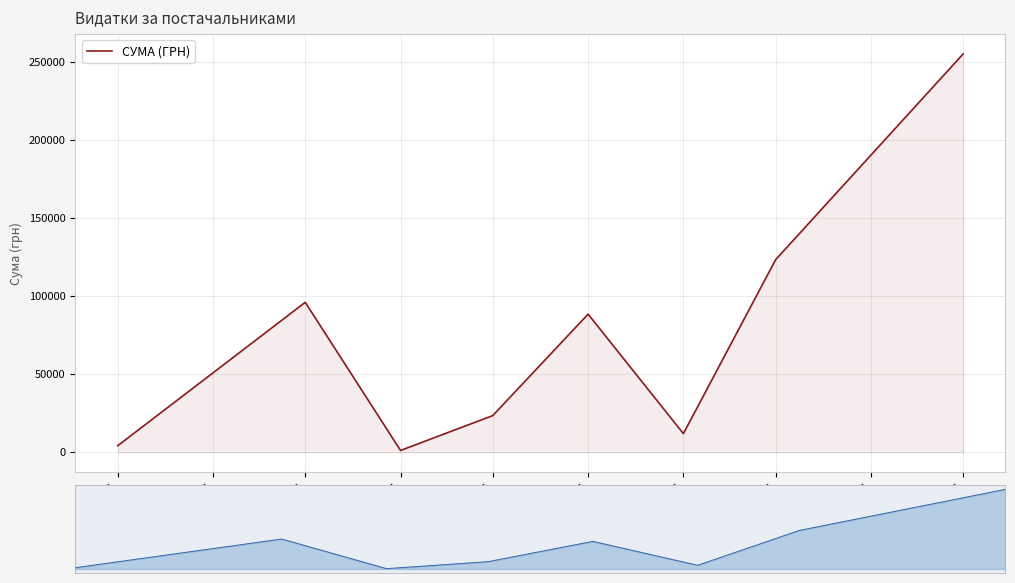

How many interior local peaks (higher than both neighbors) does the data have?

2